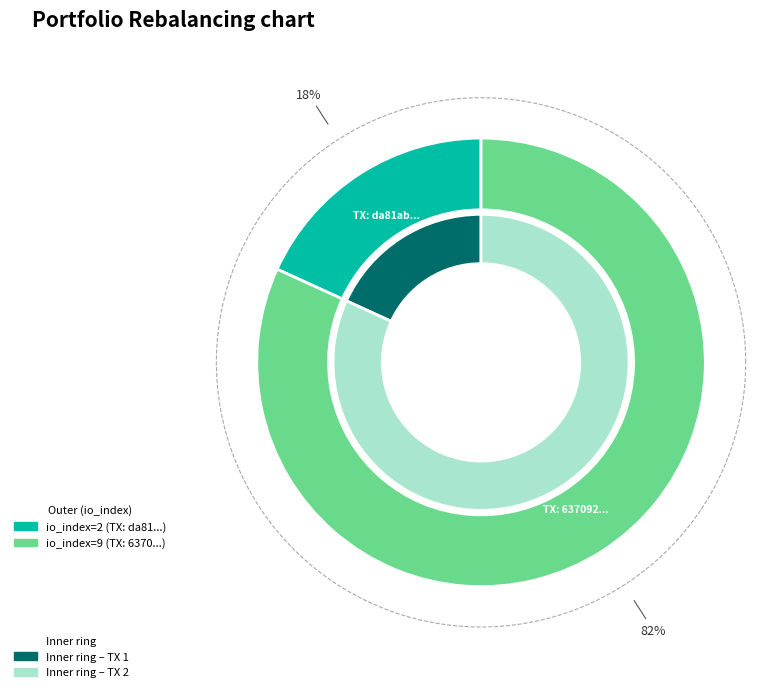

How many segments does this pie chart have?

2